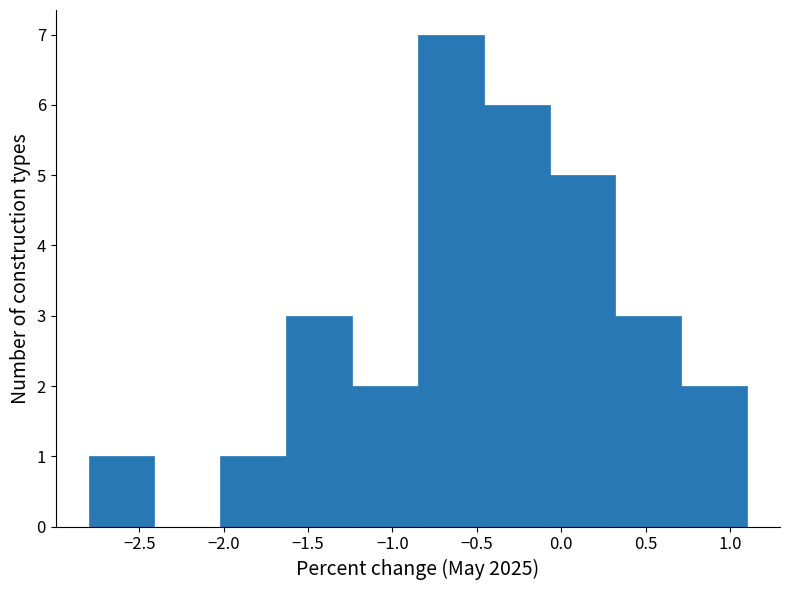

Reading left to right, list every bar in this chart as the range it spans on the x-axis followed by its height. Neither the bar edges nor the heights are printed on the chart, so give them approximately, as read against the axes.

-2.80 to -2.41: 1
-2.41 to -2.02: 0
-2.02 to -1.63: 1
-1.63 to -1.24: 3
-1.24 to -0.85: 2
-0.85 to -0.46: 7
-0.46 to -0.07: 6
-0.07 to 0.32: 5
0.32 to 0.71: 3
0.71 to 1.10: 2